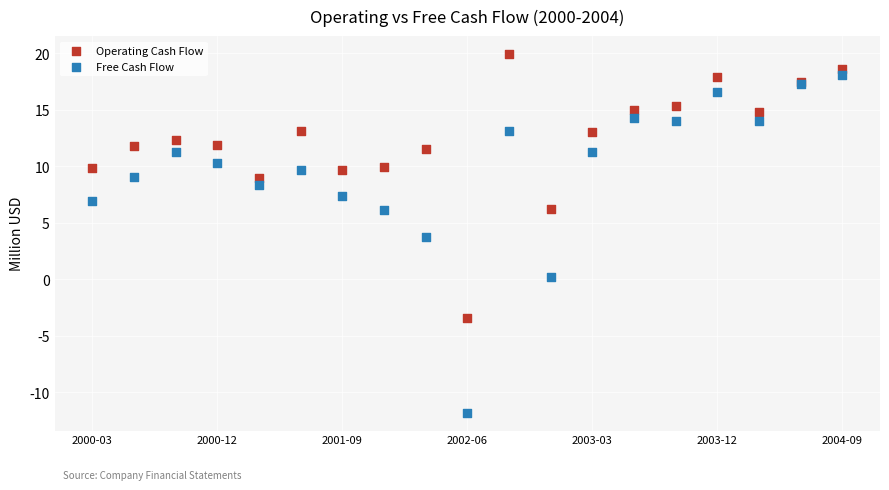

In the Free Cash Flow series, what Y value is closest to 3?

3.7